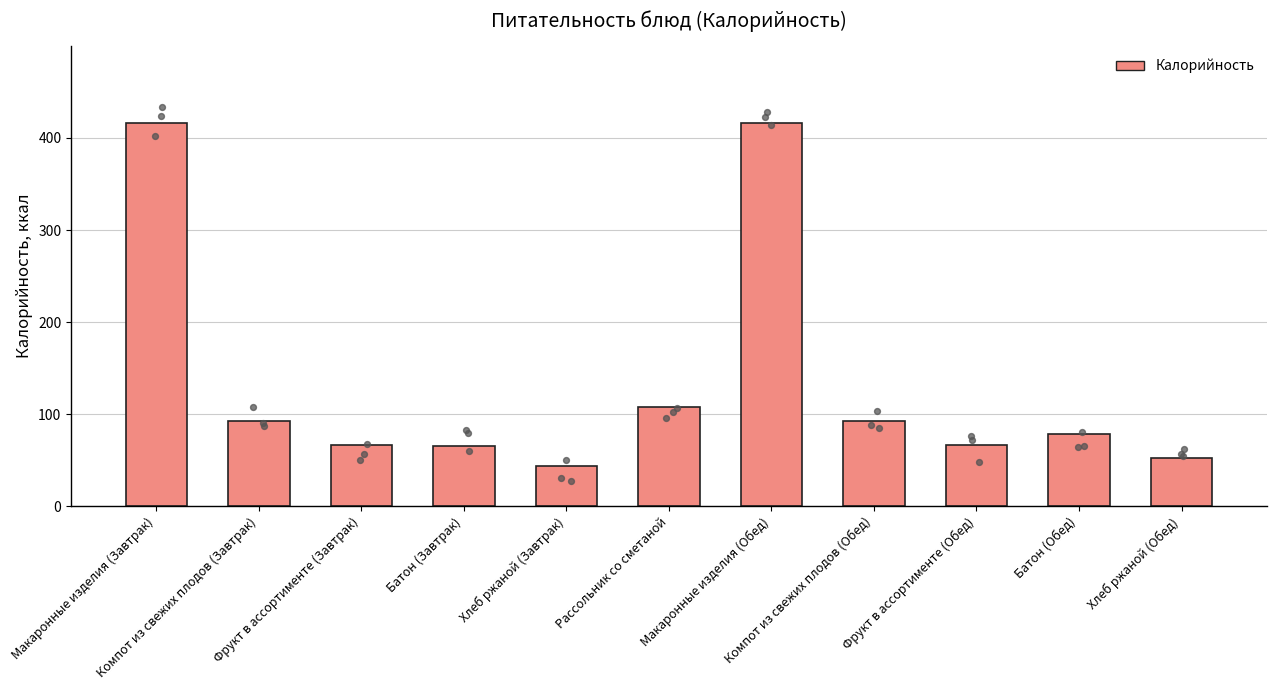

Which has a higher value, Макаронные изделия (Обед) or Компот из свежих плодов (Обед)?

Макаронные изделия (Обед)